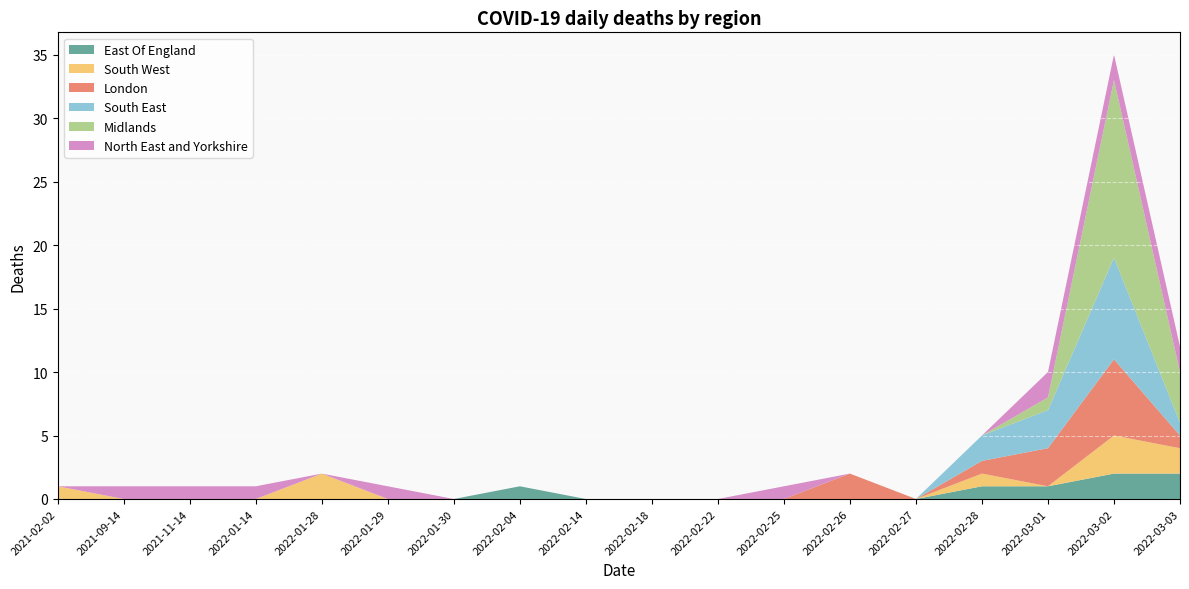

Reading left to right, what are all the values shown in this chart?

East Of England: 0	0	0	0	0	0	0	1	0	0	0	0	0	0	1	1	2	2
South West: 1	0	0	0	2	0	0	0	0	0	0	0	0	0	1	0	3	2
London: 0	0	0	0	0	0	0	0	0	0	0	0	2	0	1	3	6	1
South East: 0	0	0	0	0	0	0	0	0	0	0	0	0	0	2	3	8	1
Midlands: 0	0	0	0	0	0	0	0	0	0	0	0	0	0	0	1	14	4
North East and Yorkshire: 0	1	1	1	0	1	0	0	0	0	0	1	0	0	0	2	2	2